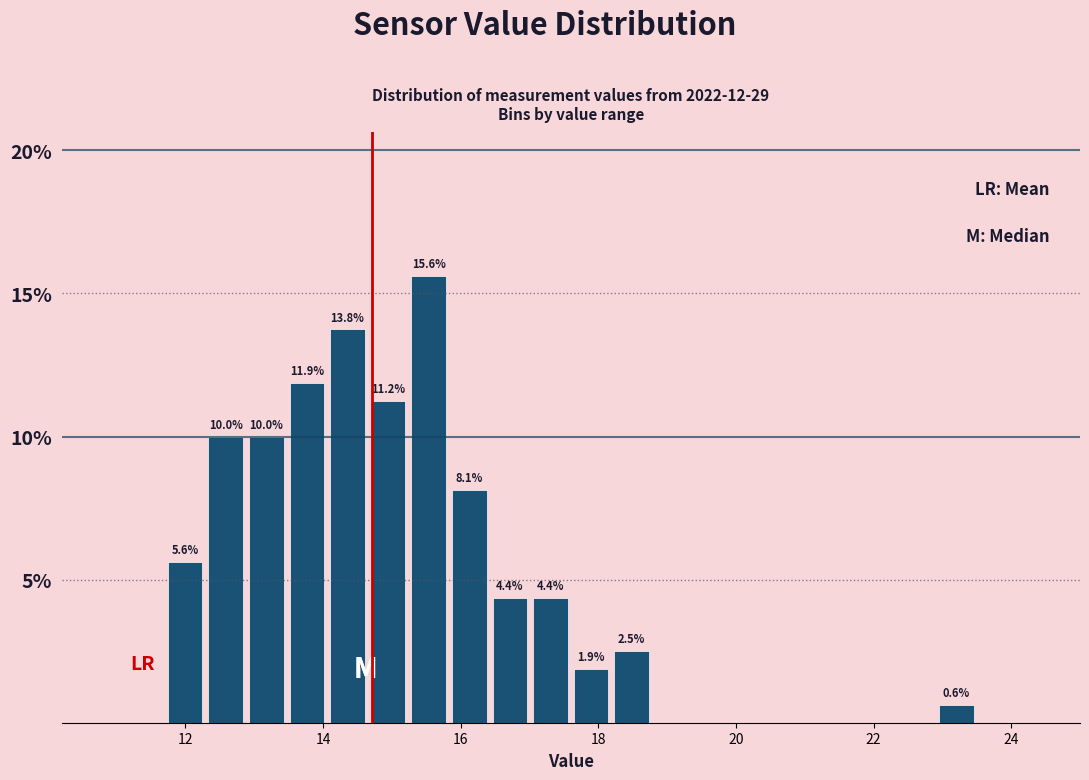

Read against the x-axis, roughly where is the centre of the tallest bar?

15.6